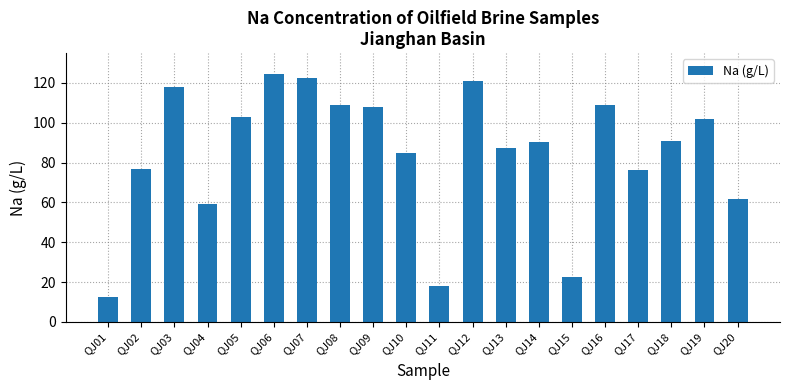

What is the sum of all values?

1697.7